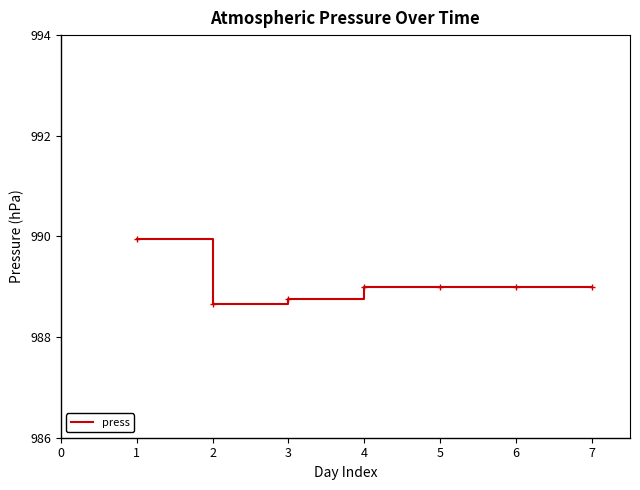

What is the ratio of the value at 5 to the value at 4?

1.0